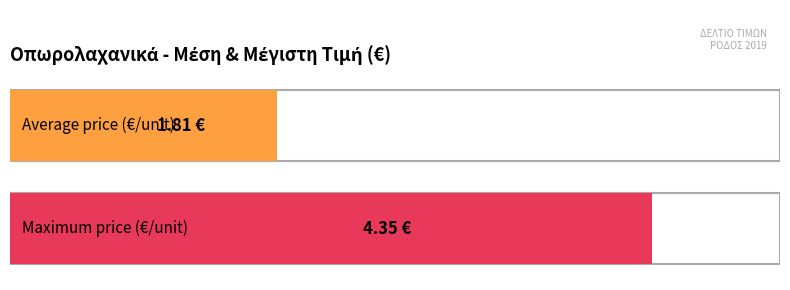

What is the average value?

1.8